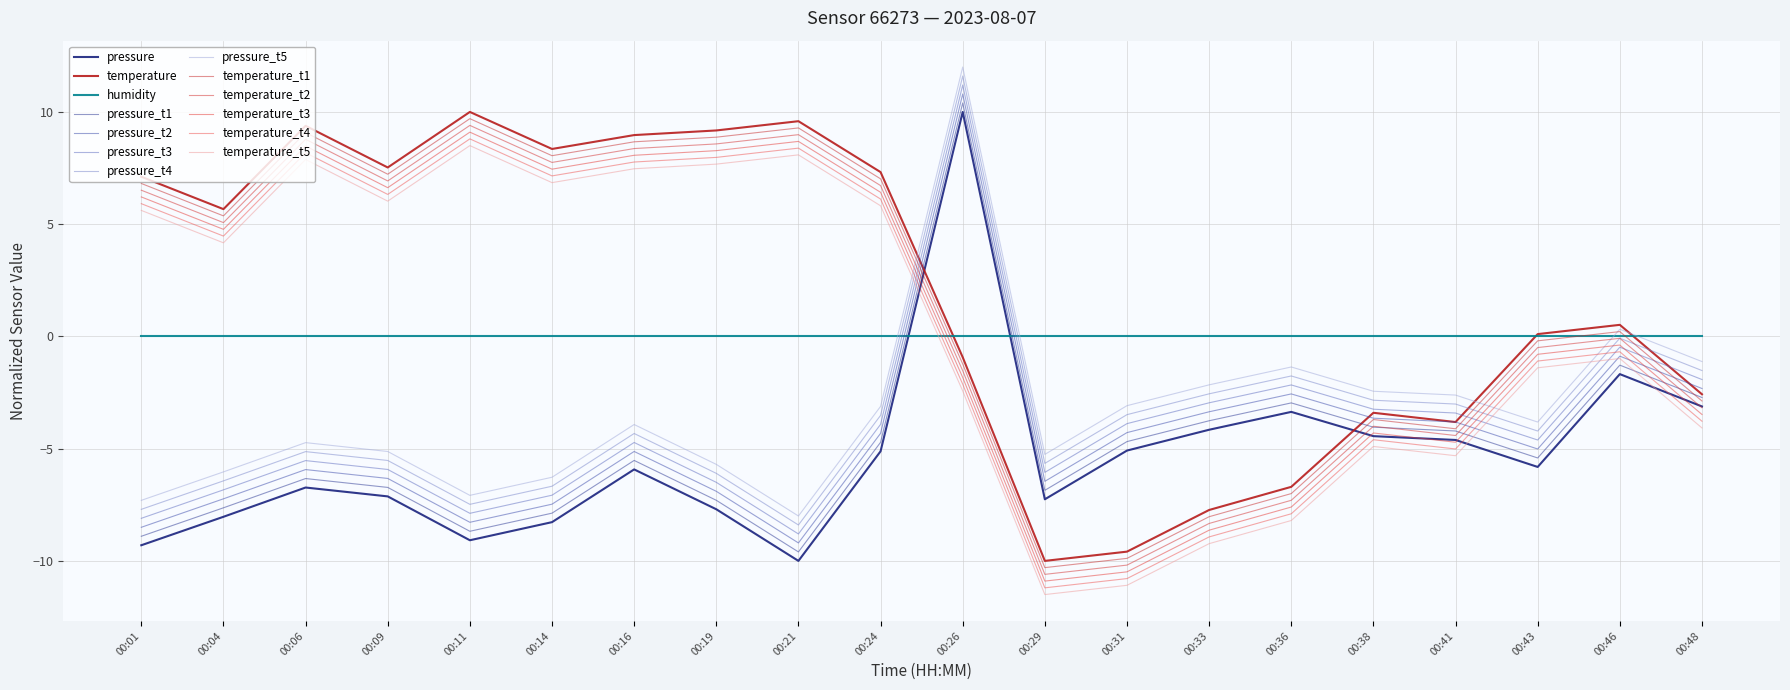

Does the chart have visible grid lines?

Yes